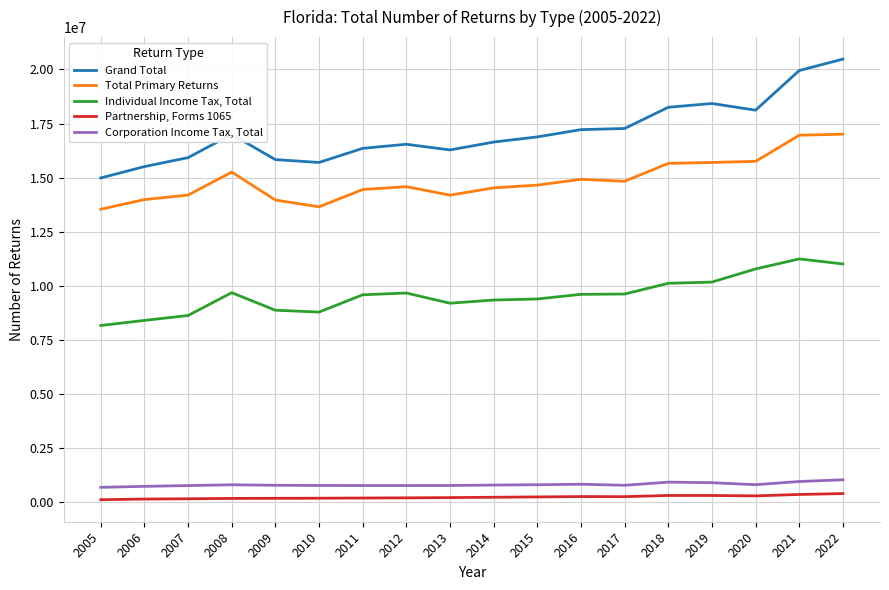

Which series changed the most between 2005 and 2018?

Grand Total